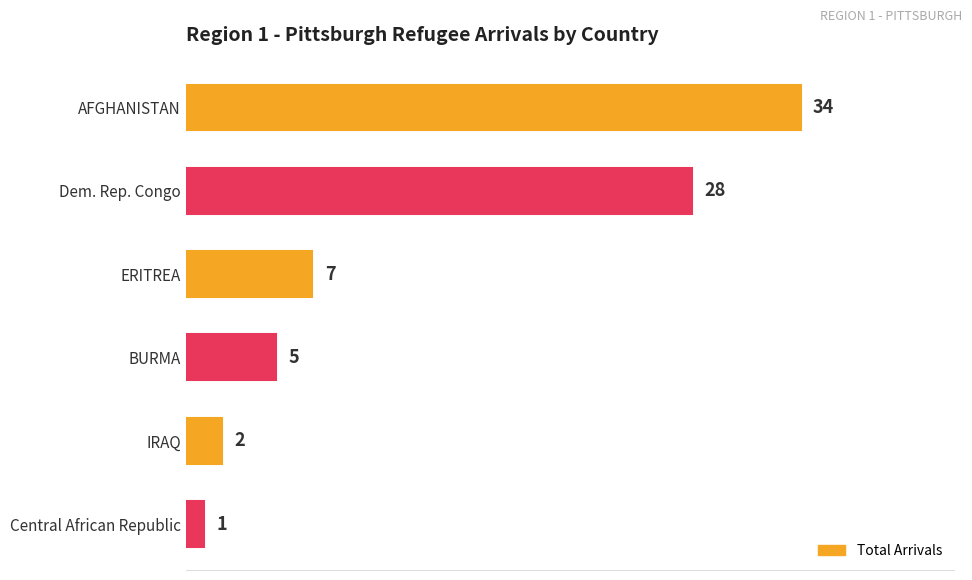

How many data points does each series have?

6